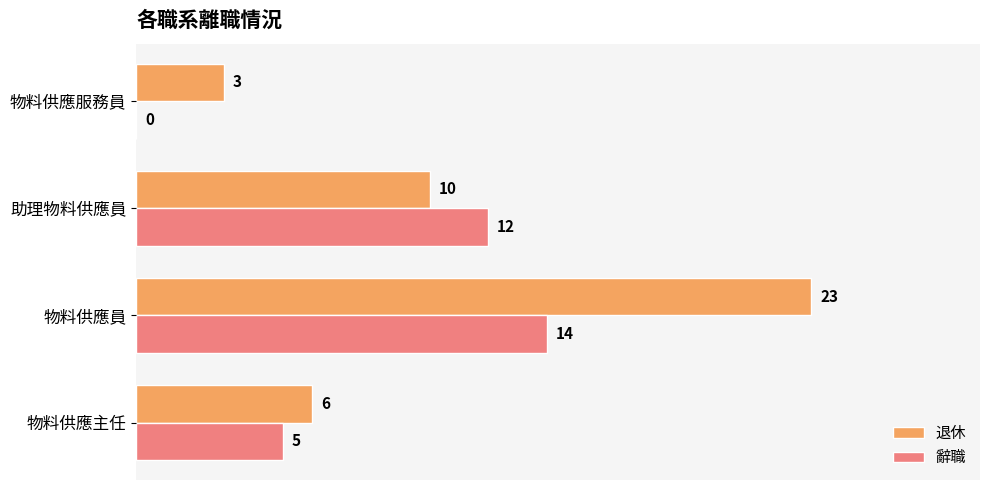

What is the average value of the 辭職 series?

8